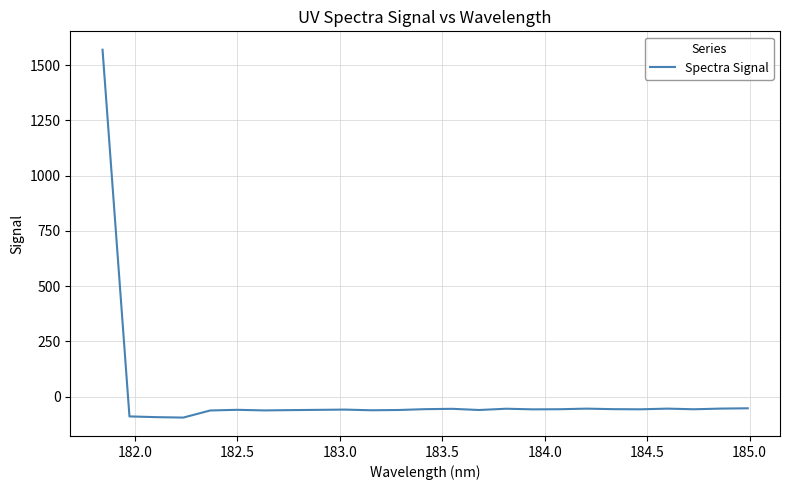

What is the minimum value shown in the chart?

-94.3